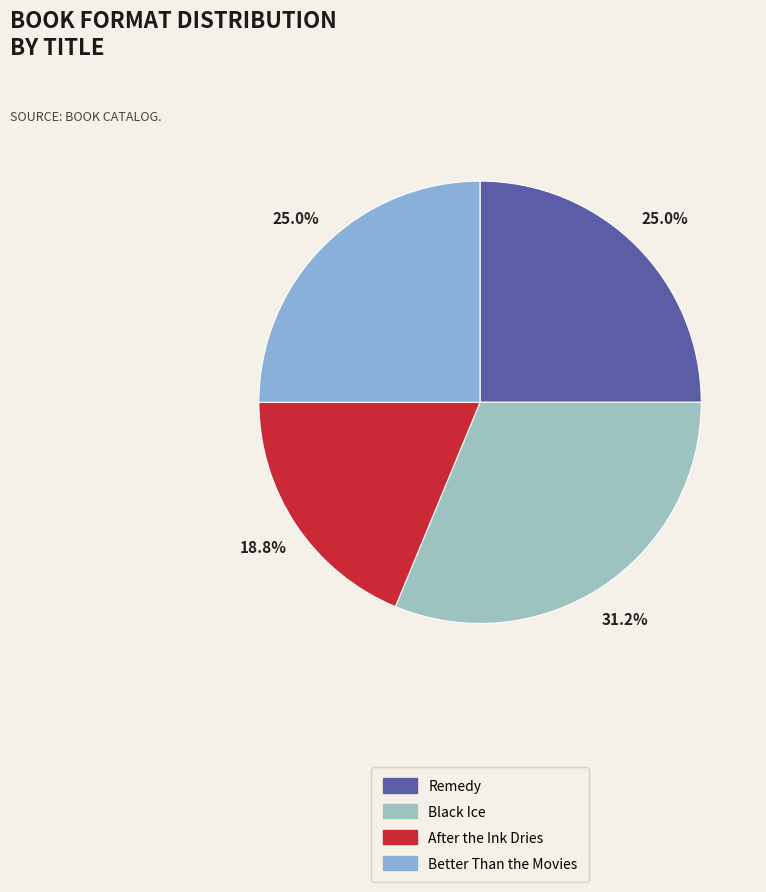

To the nearest percent, what is the combined percentage of Better Than the Movies and Black Ice?

56%